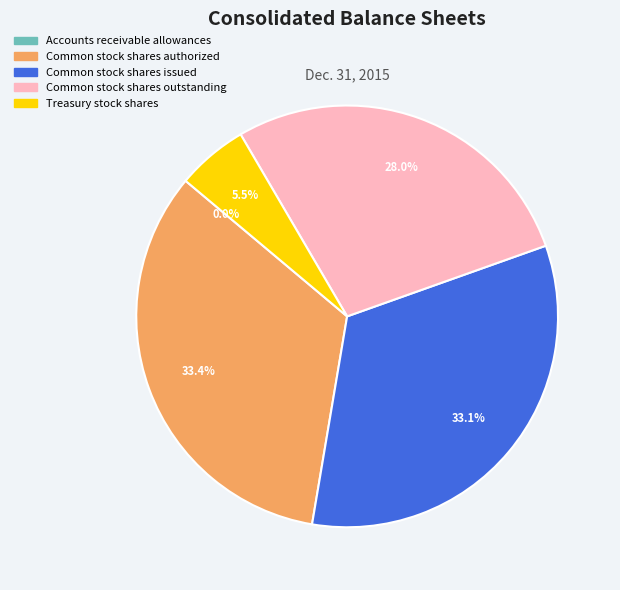

Is there a majority slice in this chart?

No